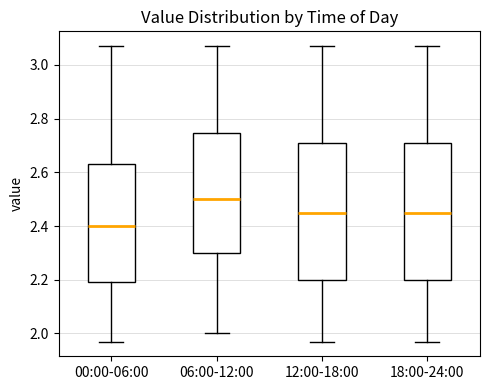

Reading left to right, transcribe this box plot: for each box, give where its median line is, the range the box spans, and where its two whiskers end, as read against the y-axis. The values are not printed on the chart, so give them approximately, as read against the axis.

00:00-06:00: median 2.40, box 2.20 to 2.64, whiskers 1.98 to 3.08
06:00-12:00: median 2.50, box 2.30 to 2.74, whiskers 2.00 to 3.08
12:00-18:00: median 2.46, box 2.20 to 2.70, whiskers 1.98 to 3.08
18:00-24:00: median 2.46, box 2.20 to 2.70, whiskers 1.98 to 3.08